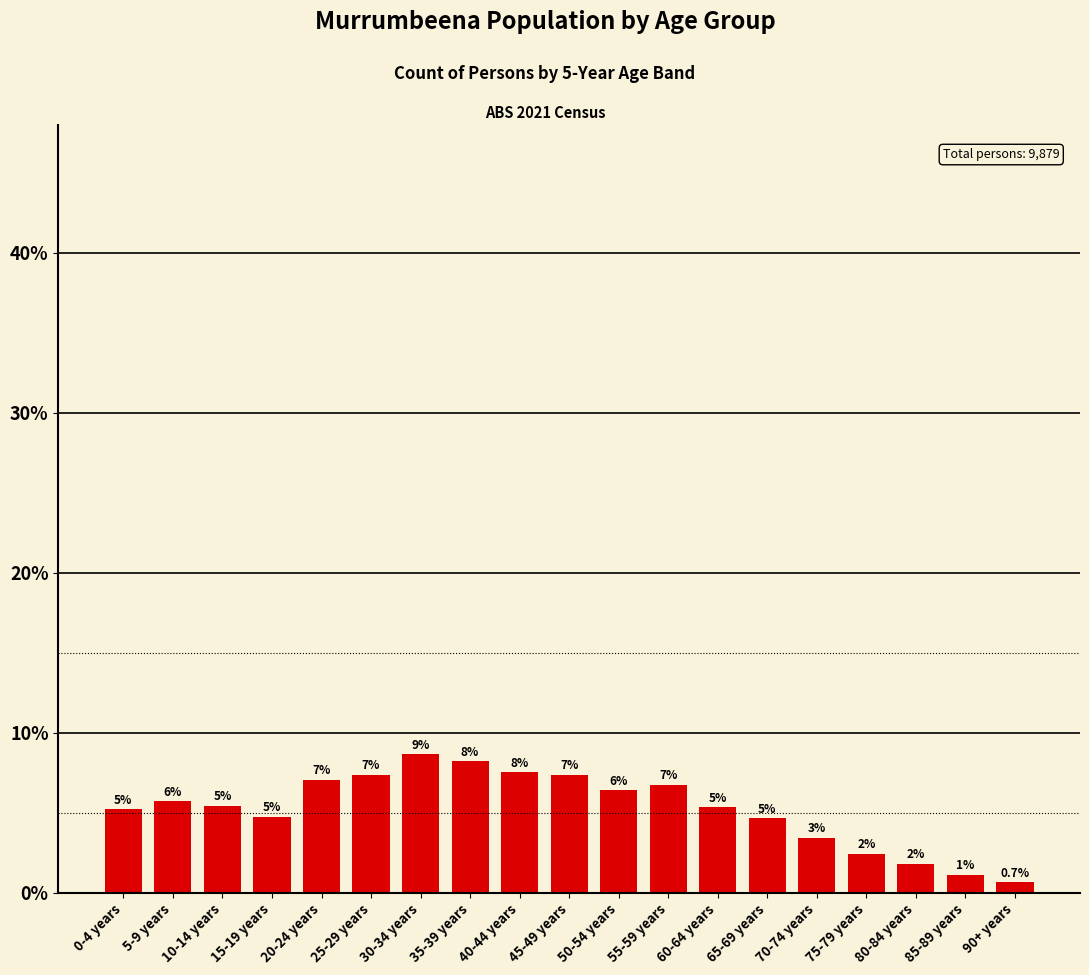

Are the bars horizontal?

No